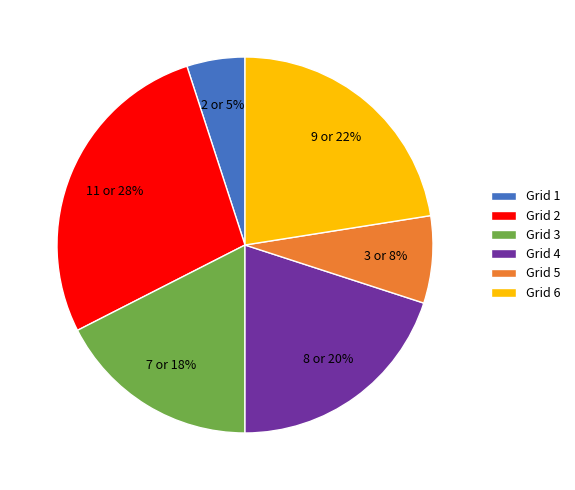

Is it true that Grid 6 is 31% of the pie?

False